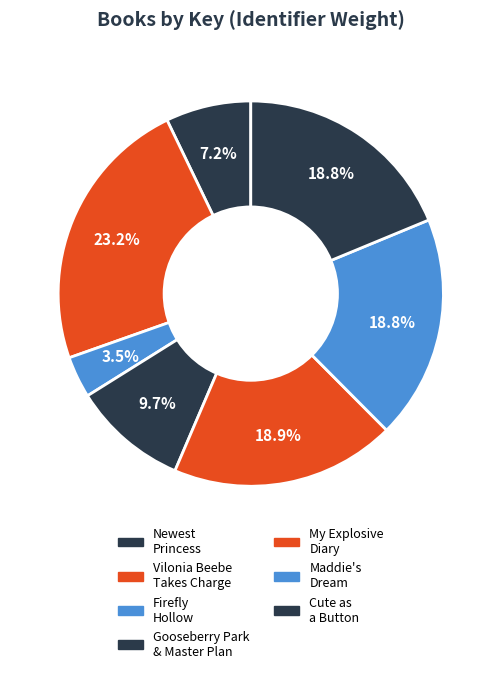

Count the number of slices in the pie.

7